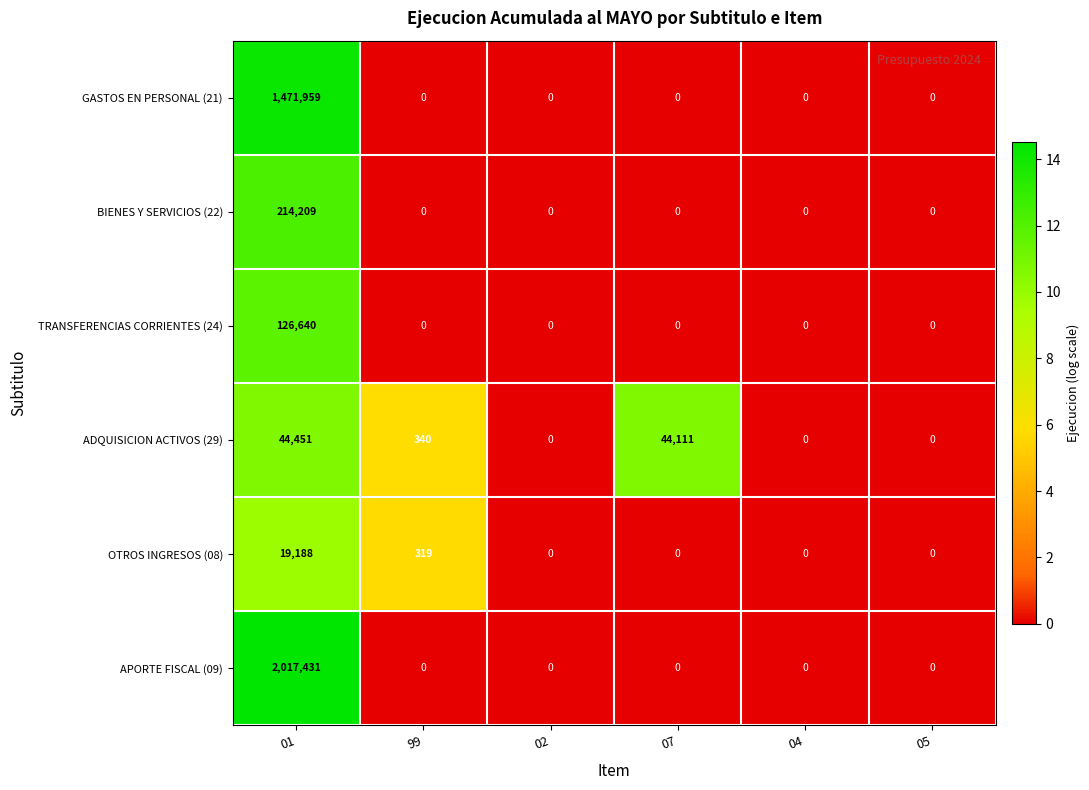

What is the difference between the ADQUISICION ACTIVOS (29) values at 07 and 01?

340